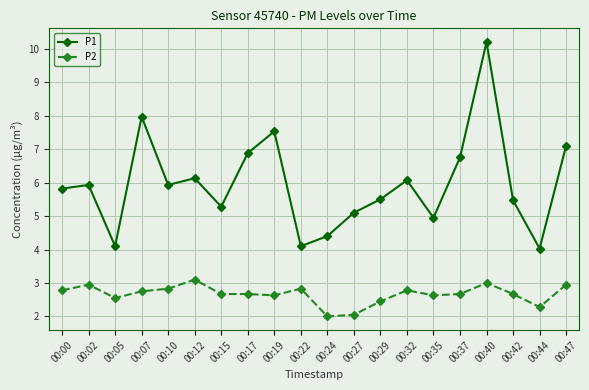

What is the difference between the highest and lowest values at 00:17?

4.2